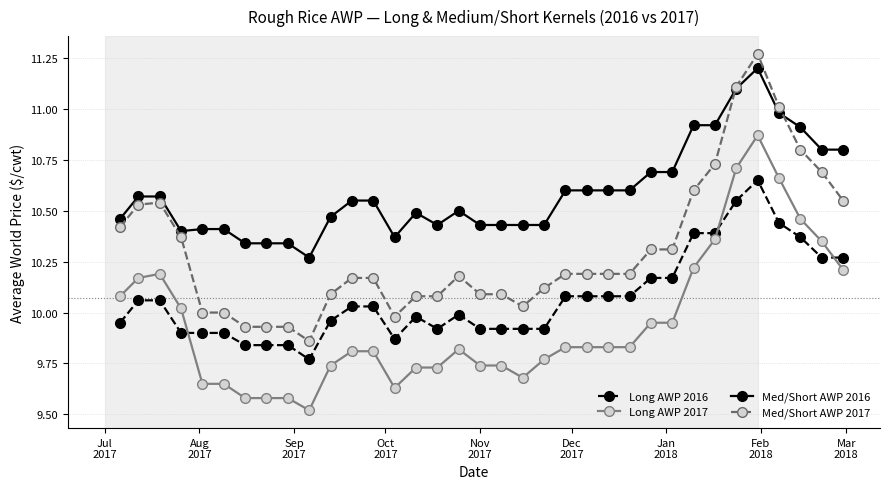

What are all the series names shown in the legend?

Long AWP 2016, Long AWP 2017, Med/Short AWP 2016, Med/Short AWP 2017